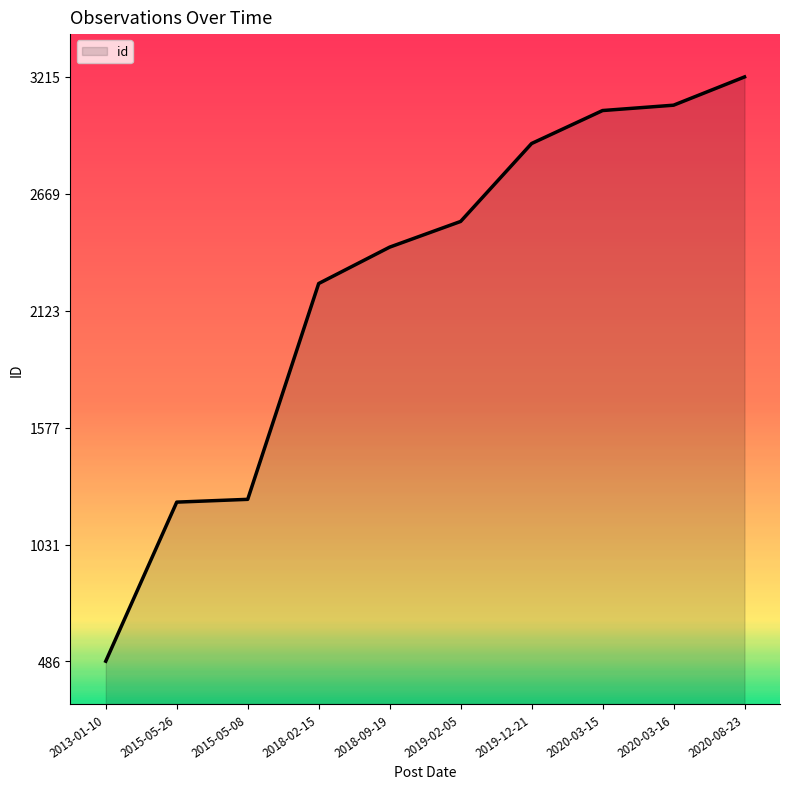

Between 2018-02-15 and 2015-05-26, which is larger?

2018-02-15